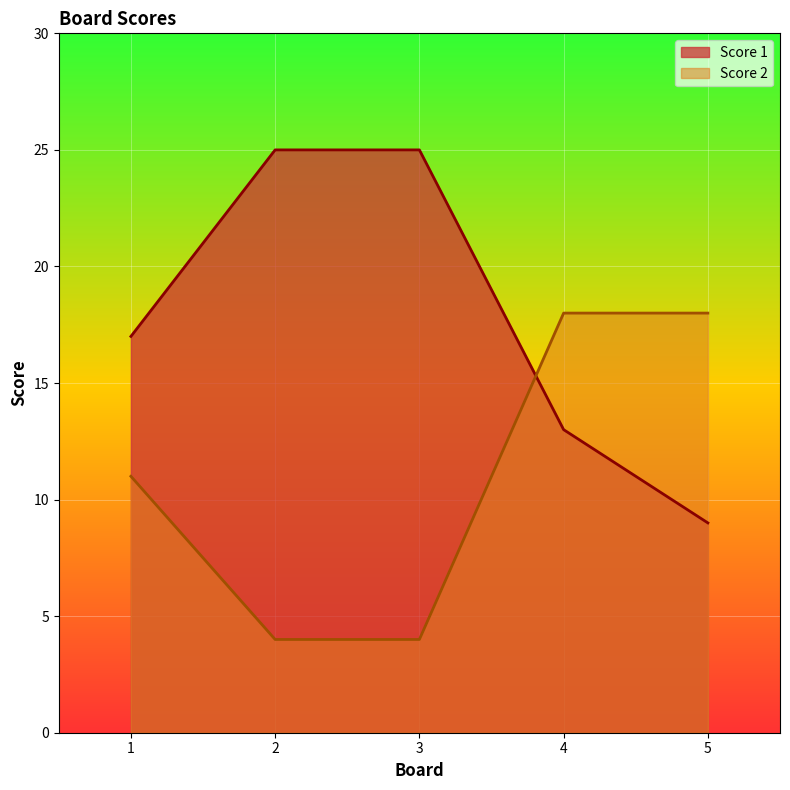

Where do Score 2 and Score 1 first cross each other?

3 and 4